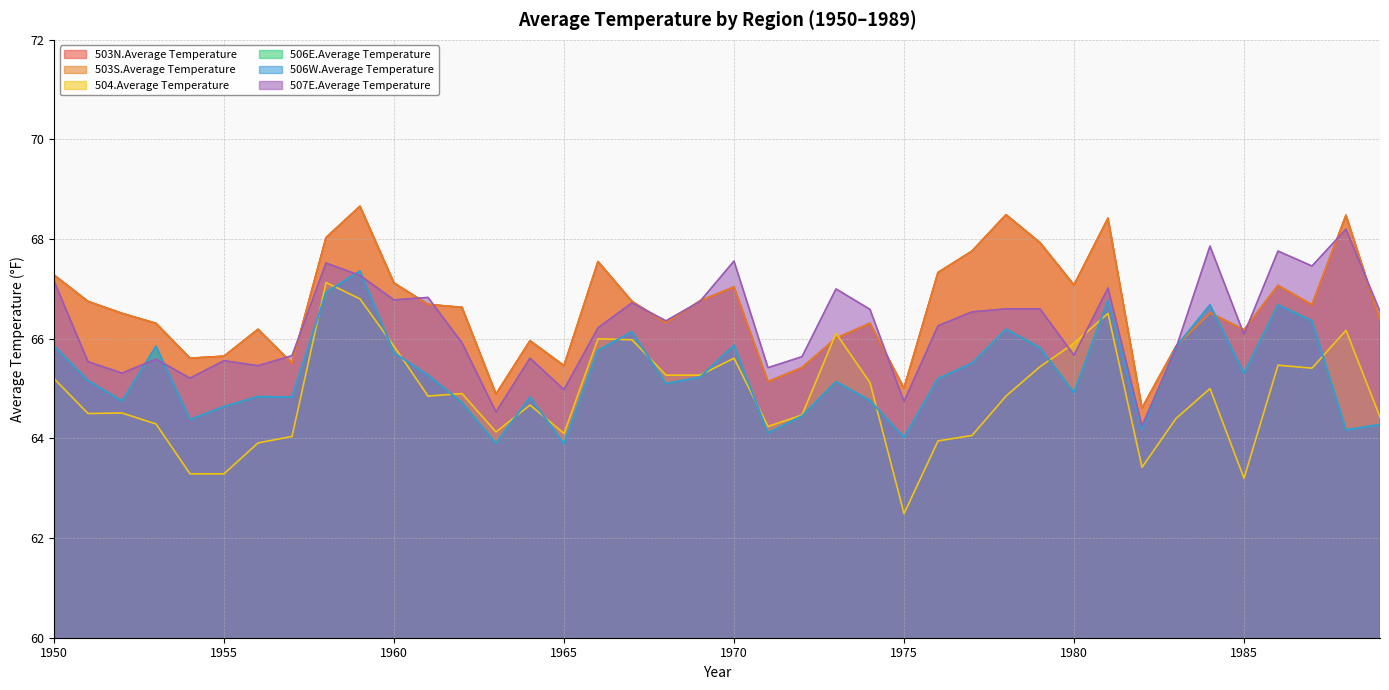

What is the difference between the maximum and minimum values in the 503S.Average Temperature series?

4.0